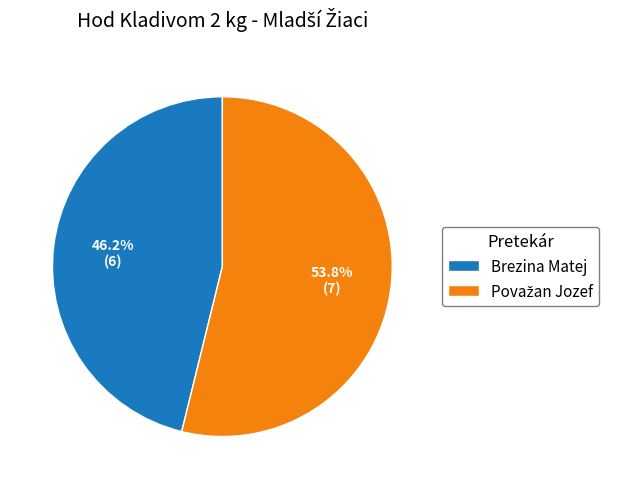

Is there any slice that represents more than half of the pie?

Yes